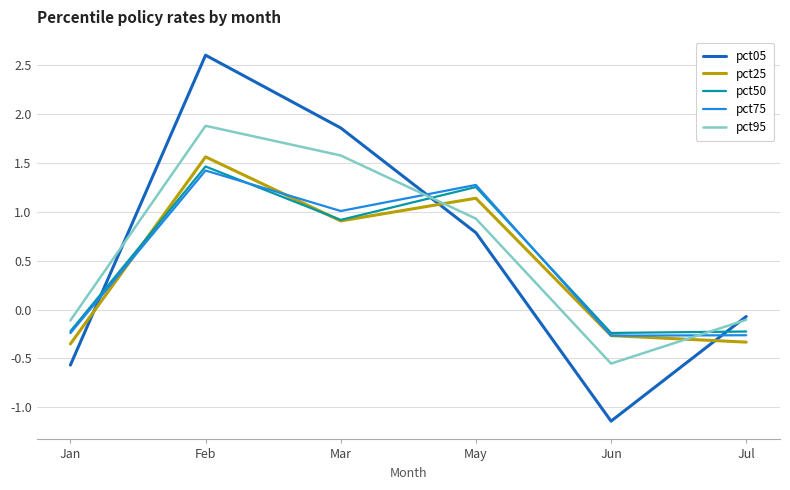

What position from the left is Jun?

5